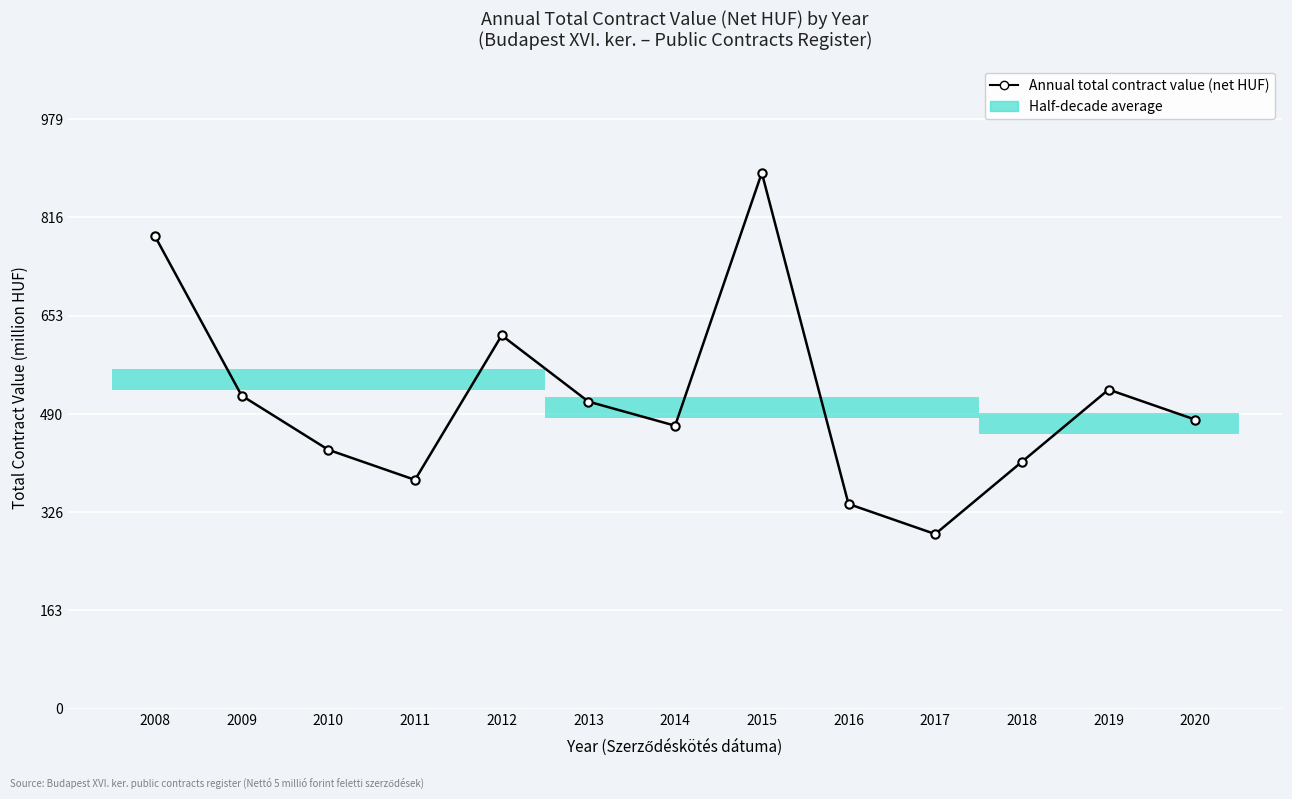

The chart shows a value of 620.0 at 2012. True or false?

True